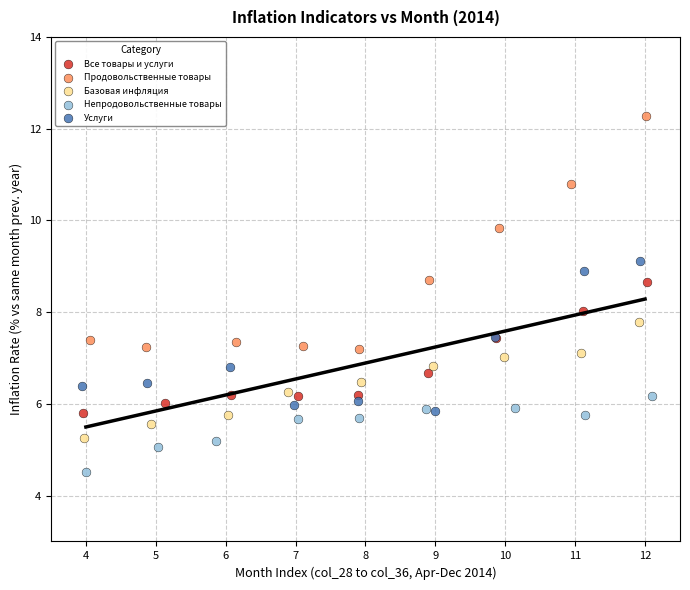

Which series contains the highest Y value?

Продовольственные товары